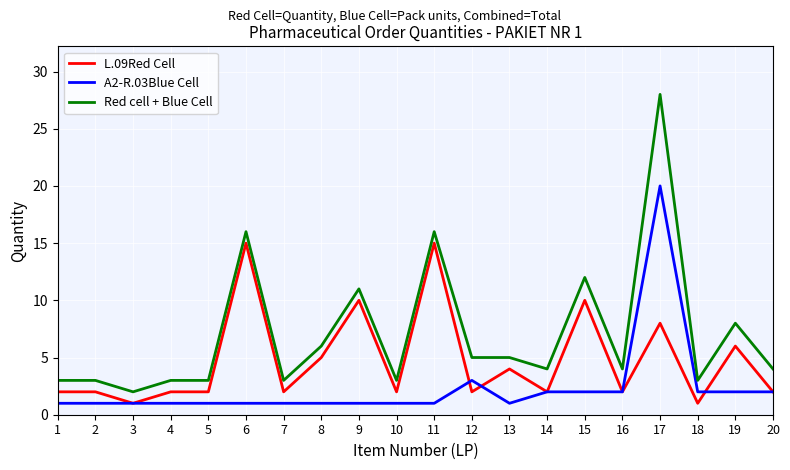

At which category does the chart reach its peak across all series?

17